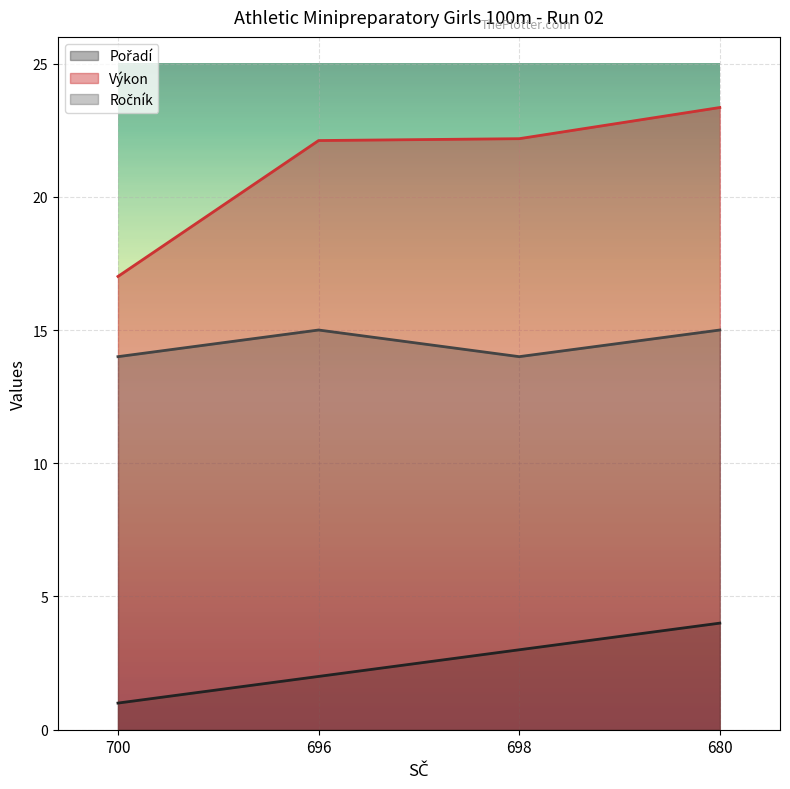

What is the greatest value displayed?

23.4